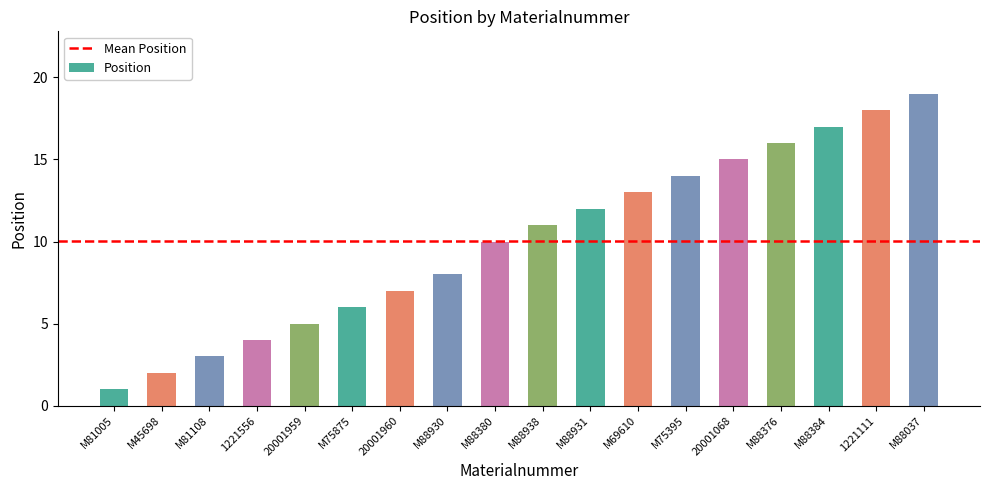

At which label is the value closest to 10?

M88380